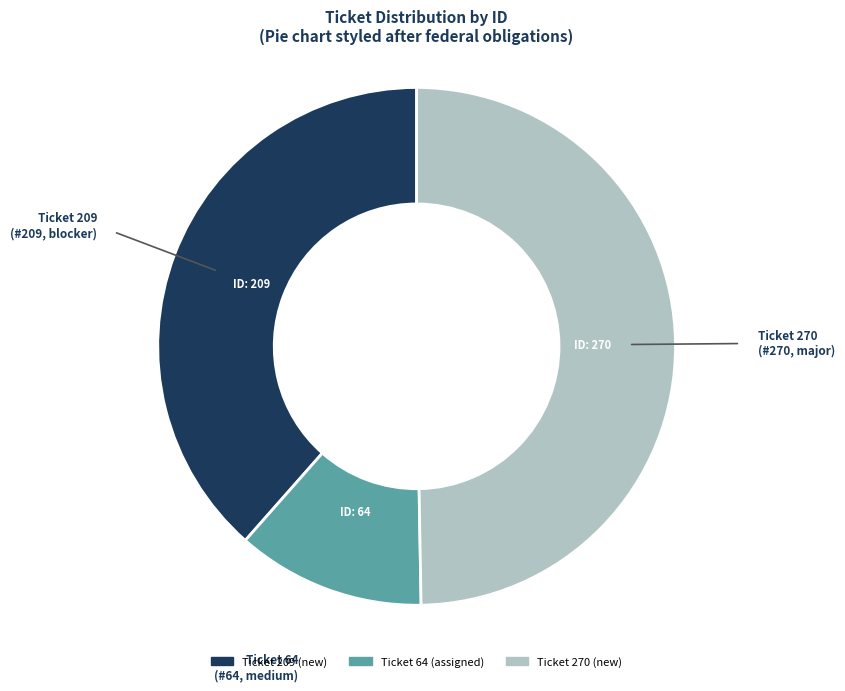

Is Ticket 209 the majority of the pie?

No